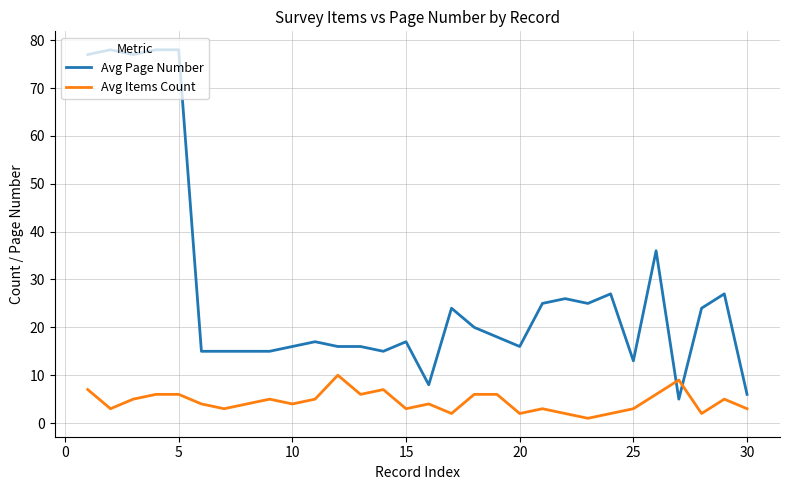

After their last crossing, which series has the higher values: Avg Page Number or Avg Items Count?

Avg Page Number